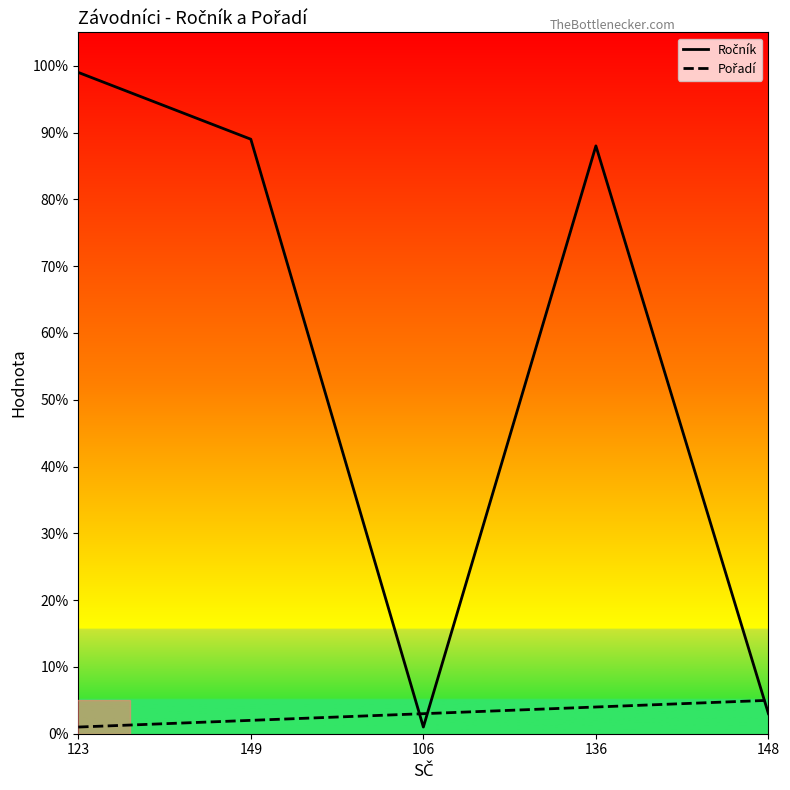

What is the maximum value shown in the chart?

99